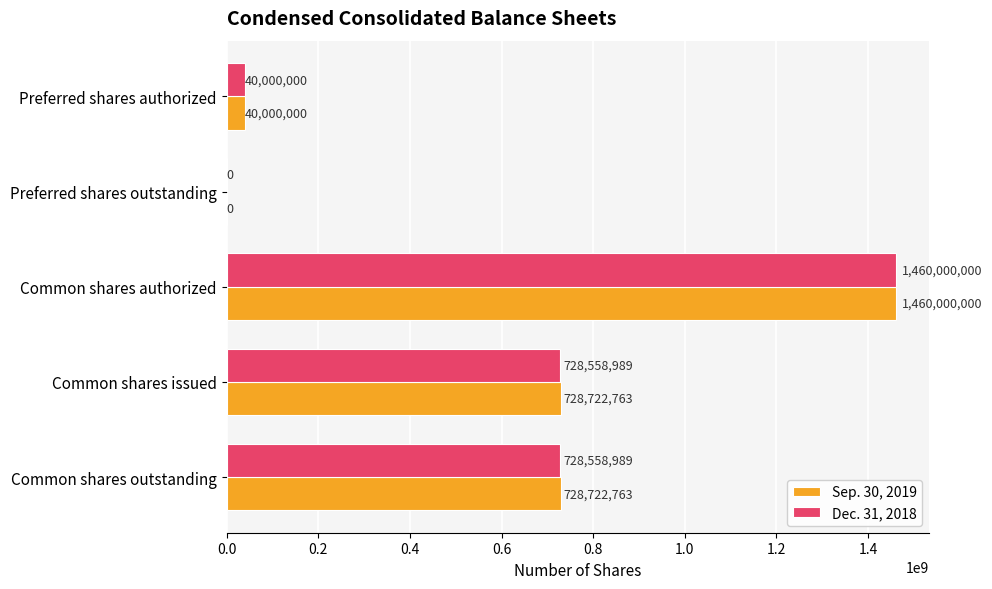

True or false: Sep. 30, 2019 has a value of 1460000000 at Common shares authorized.

True